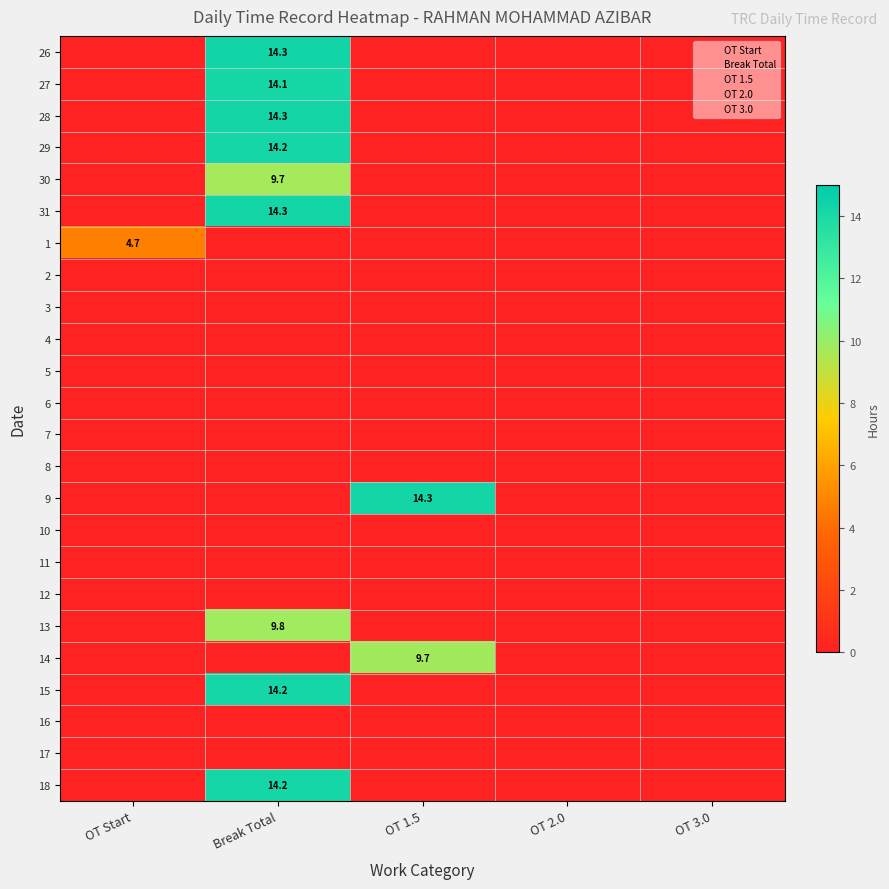

Is it true that 27 equals 5.2 at Break Total?

False